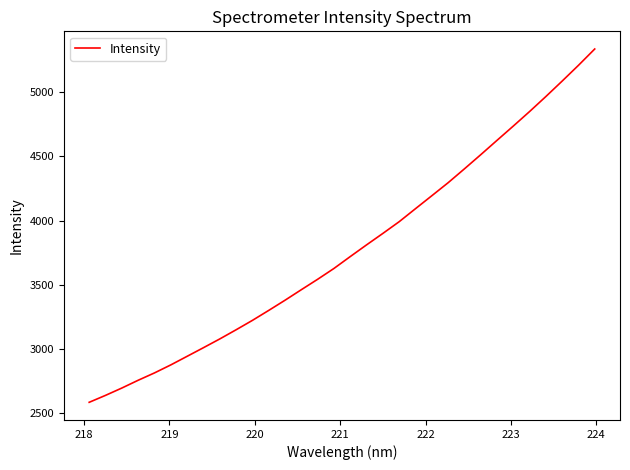

What is the difference between the maximum and minimum values?

2756.1